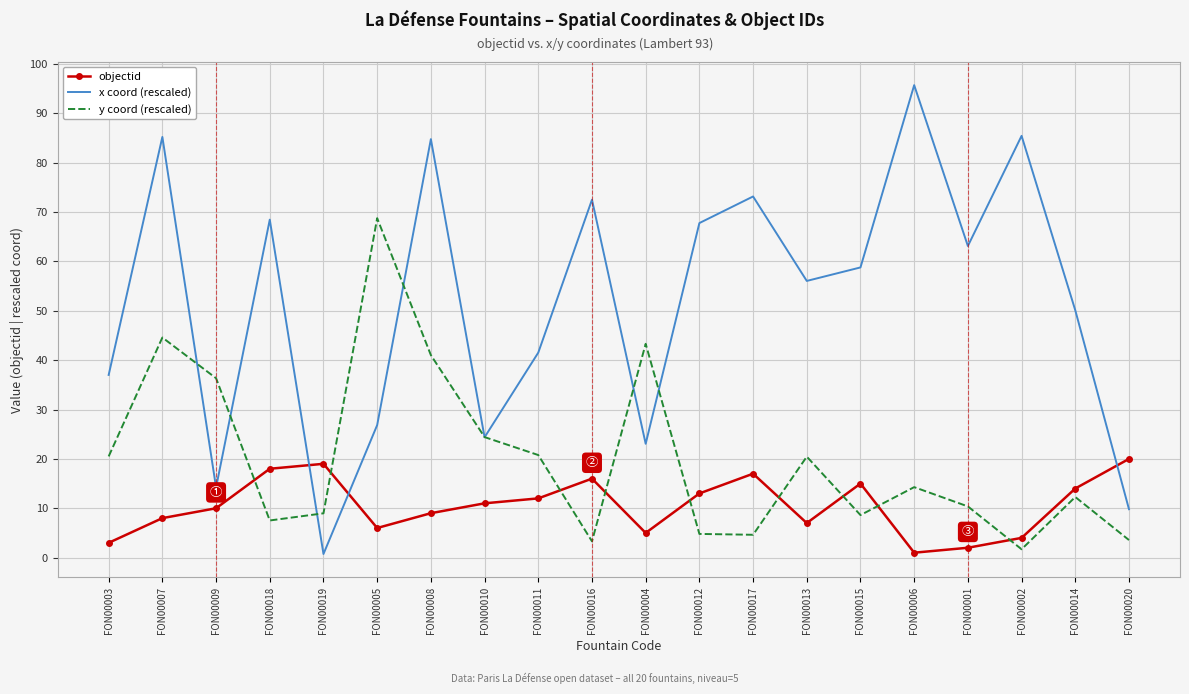

What is the greatest value displayed?

95.7